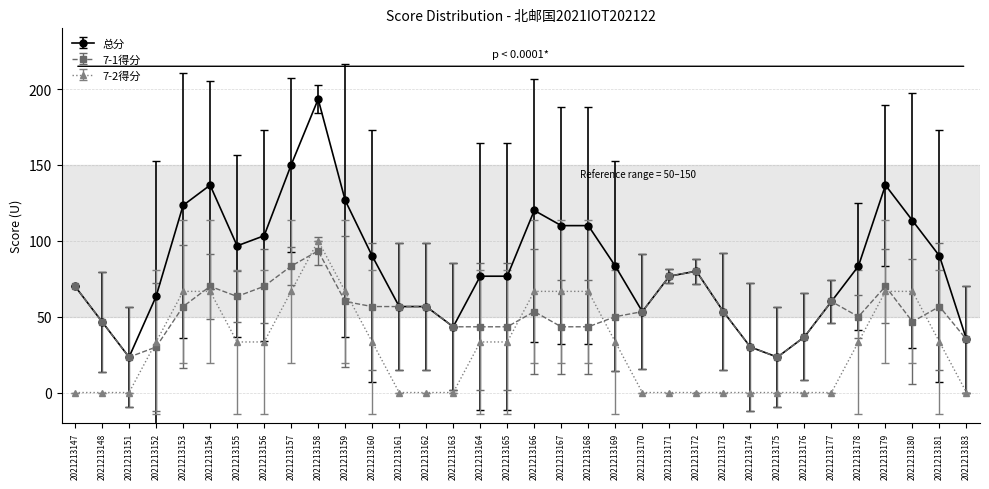

True or false: 总分 and 7-2得分 cross at least once.

False